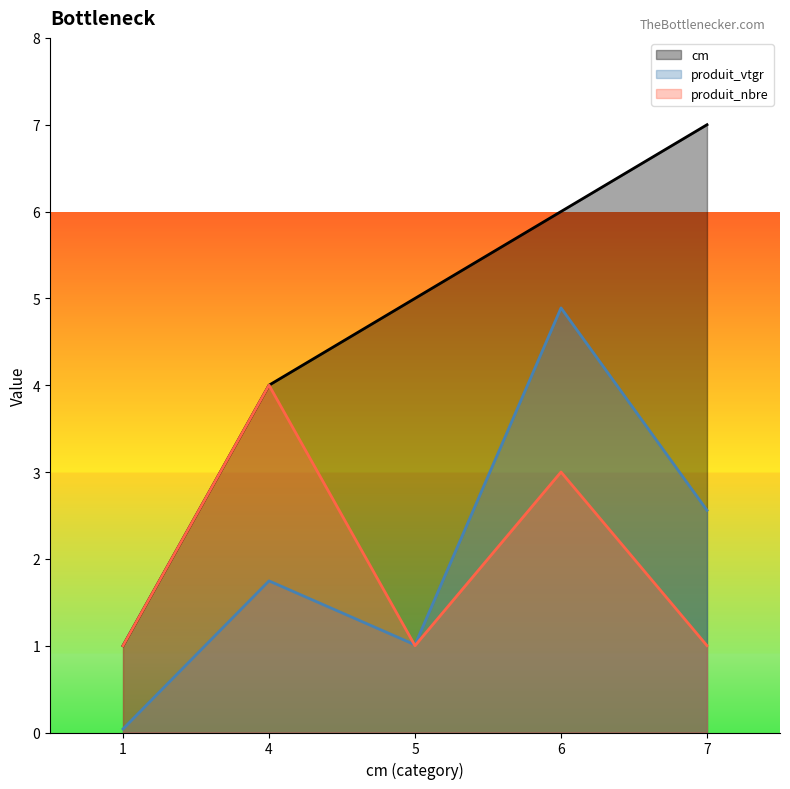

True or false: cm has more than 1 points higher than both neighbors.

False